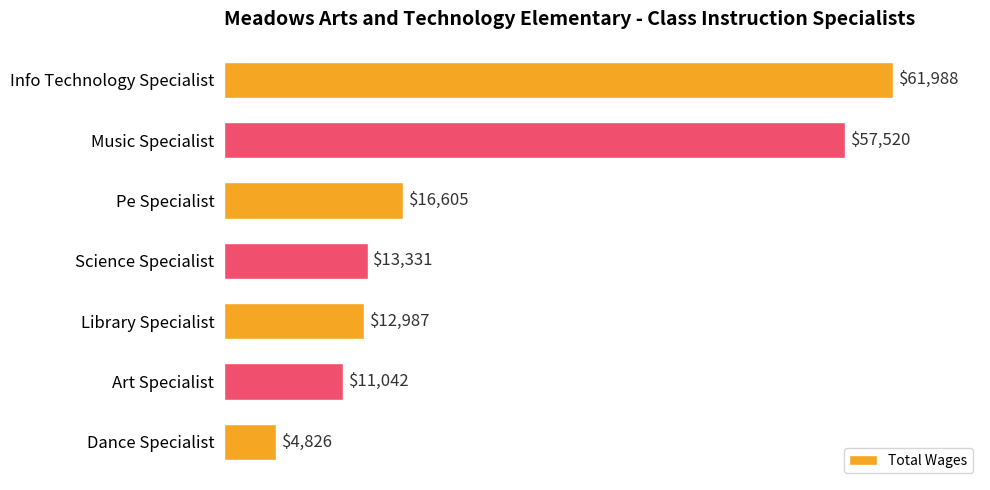

Reading top to bottom, extract all data points from this chart.

Info Technology Specialist=61988	Music Specialist=57520	Pe Specialist=16605	Science Specialist=13331	Library Specialist=12987	Art Specialist=11042	Dance Specialist=4826